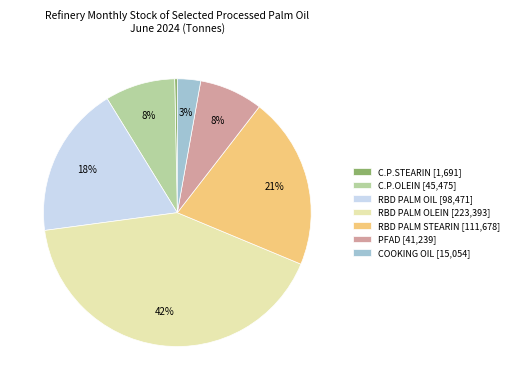

To the nearest percent, what percentage of the pie is PFAD?

8%